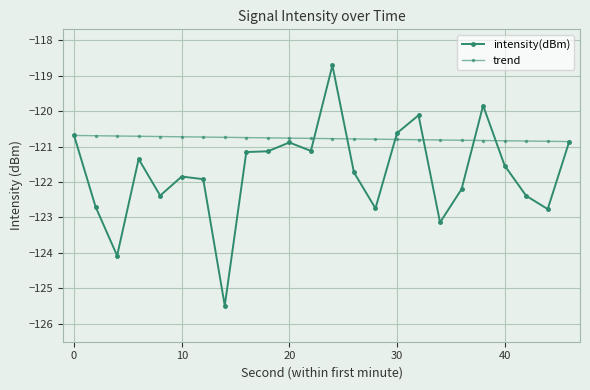

Reading right to left, list all the values displayed in this chart.

intensity(dBm): -120.9	-122.8	-122.4	-121.5	-119.8	-122.2	-123.1	-120.1	-120.6	-122.7	-121.7	-118.7	-121.1	-120.9	-121.1	-121.2	-125.5	-121.9	-121.8	-122.4	-121.4	-124.1	-122.7	-120.7
trend: -120.9	-120.9	-120.8	-120.8	-120.8	-120.8	-120.8	-120.8	-120.8	-120.8	-120.8	-120.8	-120.8	-120.8	-120.8	-120.7	-120.7	-120.7	-120.7	-120.7	-120.7	-120.7	-120.7	-120.7